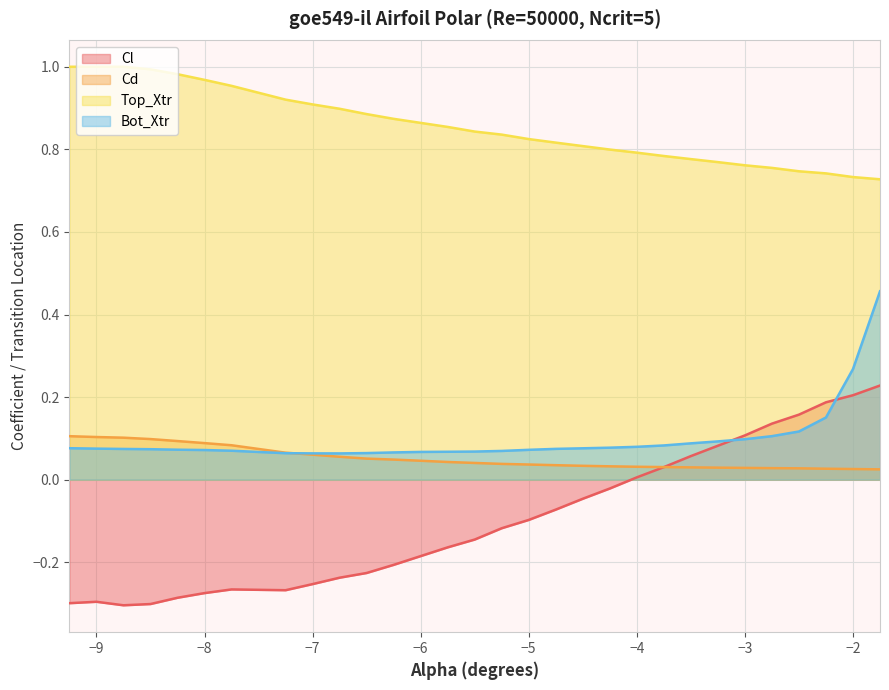

Reading left to right, transcribe all the data shown in this chart.

Cl: -0.3	-0.3	-0.3	-0.3	-0.3	-0.3	-0.3	-0.3	-0.3	-0.2	-0.2	-0.2	-0.2	-0.2	-0.1	-0.1	-0.1	-0.1	-0.0	-0.0	0.0	0.0	0.1	0.1	0.1	0.1	0.2	0.2	0.2	0.2
Cd: 0.1	0.1	0.1	0.1	0.1	0.1	0.1	0.1	0.1	0.1	0.1	0.0	0.0	0.0	0.0	0.0	0.0	0.0	0.0	0.0	0.0	0.0	0.0	0.0	0.0	0.0	0.0	0.0	0.0	0.0
Top_Xtr: 1.0	1.0	1.0	1.0	1.0	1.0	1.0	0.9	0.9	0.9	0.9	0.9	0.9	0.9	0.8	0.8	0.8	0.8	0.8	0.8	0.8	0.8	0.8	0.8	0.8	0.8	0.7	0.7	0.7	0.7
Bot_Xtr: 0.1	0.1	0.1	0.1	0.1	0.1	0.1	0.1	0.1	0.1	0.1	0.1	0.1	0.1	0.1	0.1	0.1	0.1	0.1	0.1	0.1	0.1	0.1	0.1	0.1	0.1	0.1	0.2	0.3	0.5